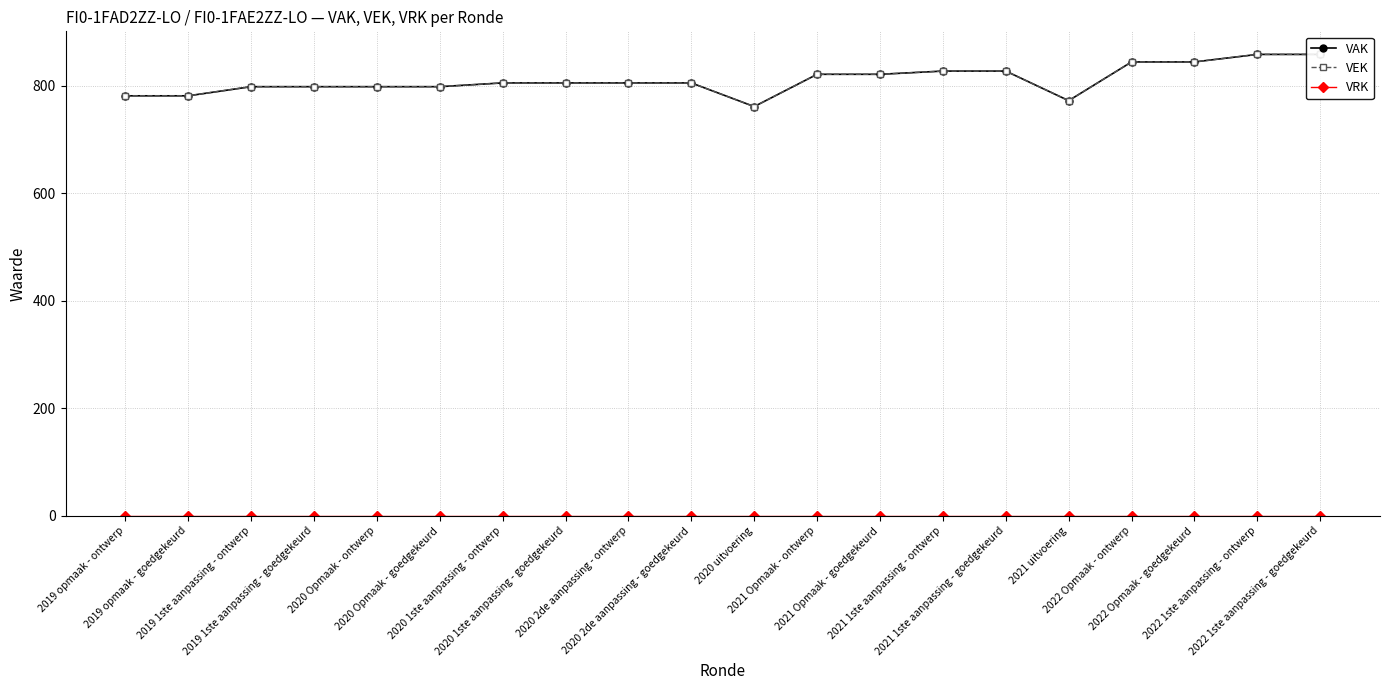

At 2020 2de aanpassing - goedgekeurd, list the series in order from smallest to largest.

VRK, VAK, VEK